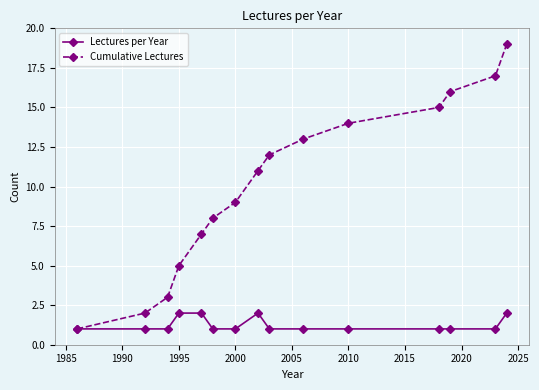

What is the difference between the second highest and minimum values in the Cumulative Lectures series?

16